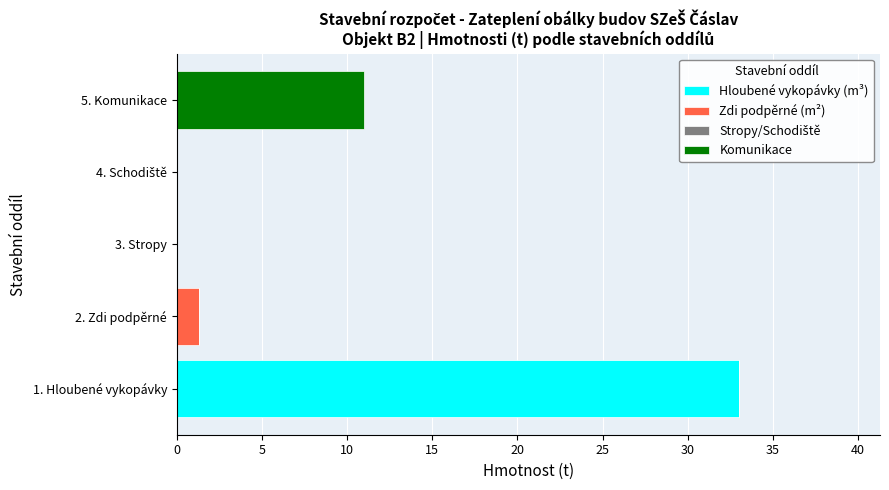

At which label does Hloubené vykopávky (m³) reach its peak?

1. Hloubené vykopávky